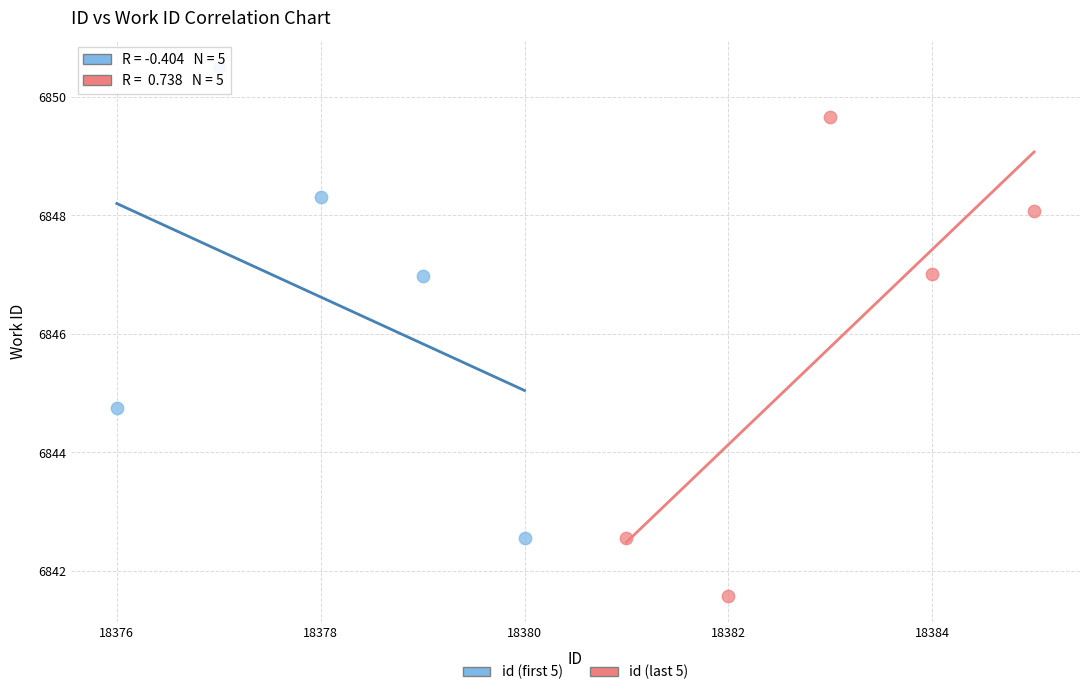

Which series reaches the minimum Y coordinate?

id (last 5)